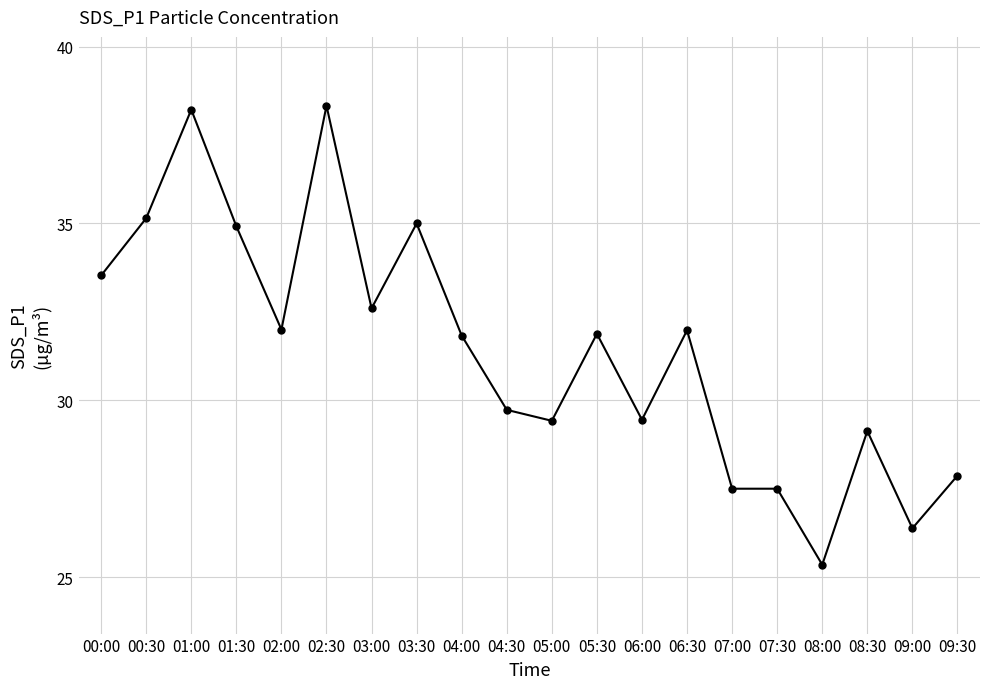

How many data points are above 31?

11